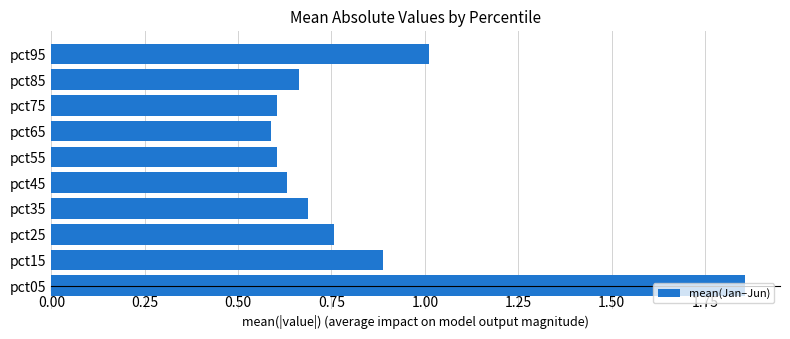

The chart shows a value of 2.6 at pct05. True or false?

False